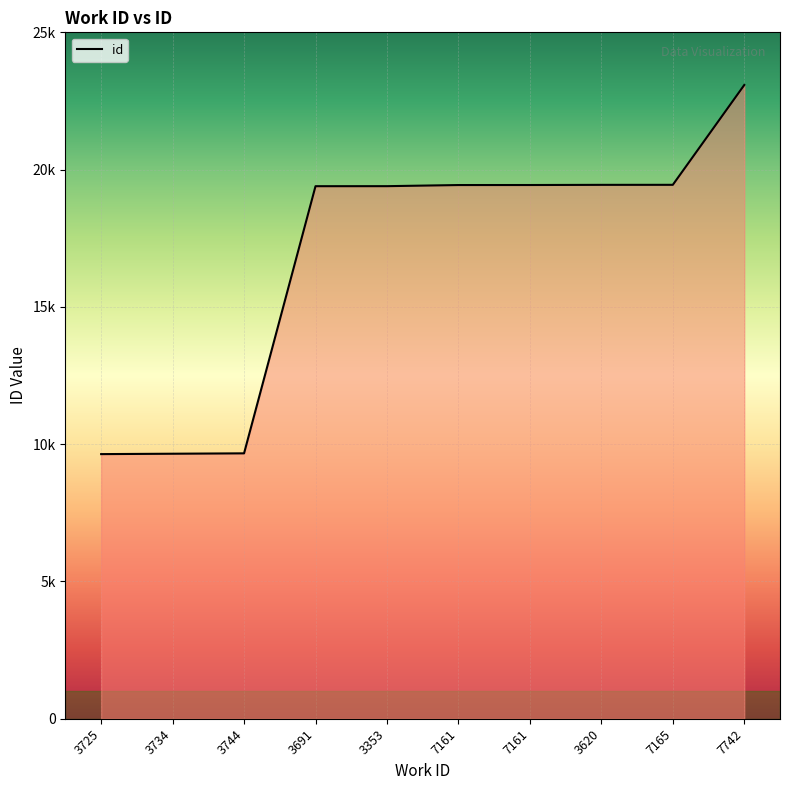

What is the change in value from 3353 to 7161?

+42